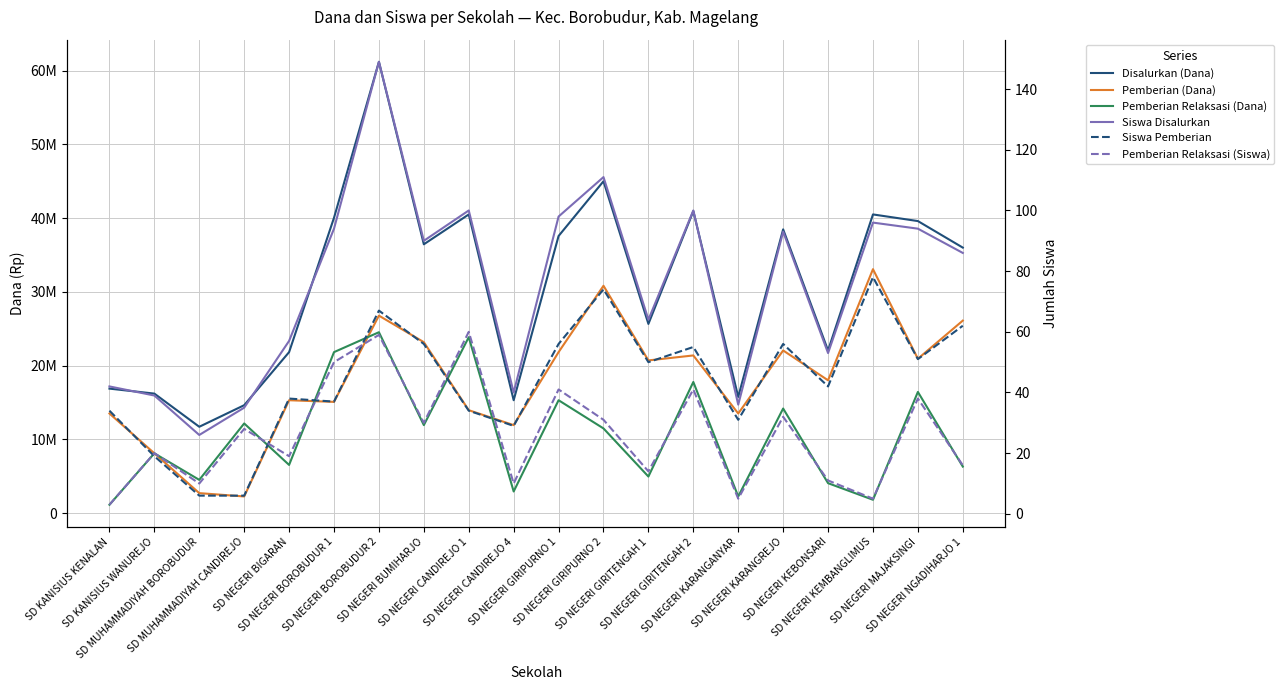

What is the spread (max minus min) of values at SD MUHAMMADIYAH BOROBUDUR?

11699994